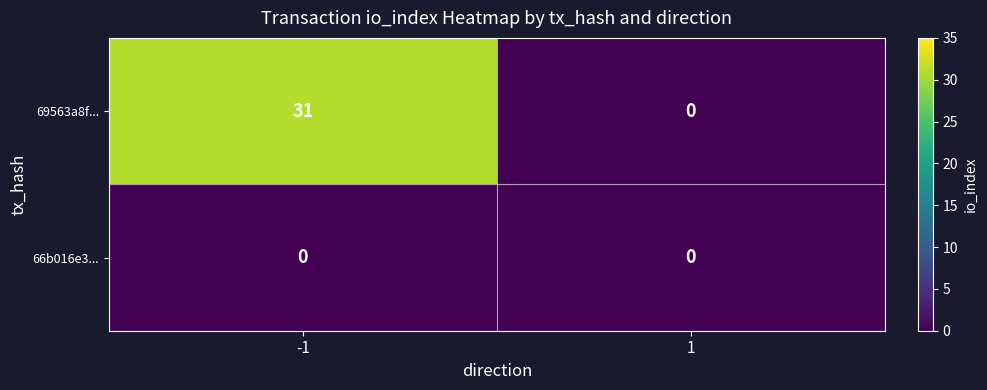

Rank the categories by 69563a8f... value from lowest to highest.

1, -1